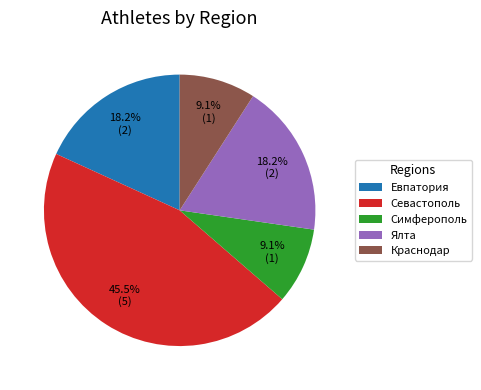

What is the ratio of the value at Симферополь to the value at Евпатория?

0.5